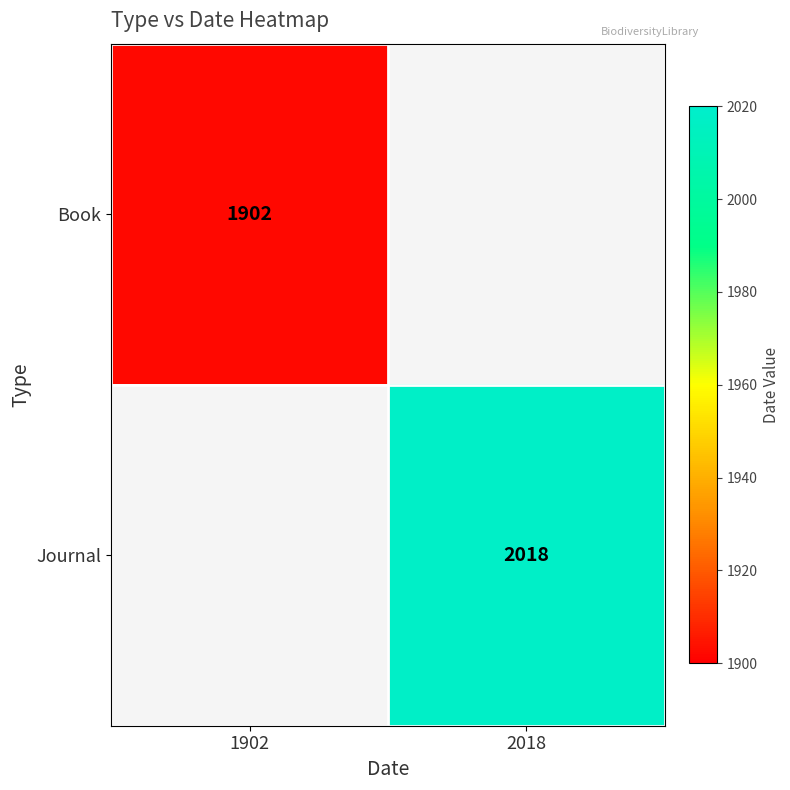

The Journal series shows 3255.4 at 2018. True or false?

False